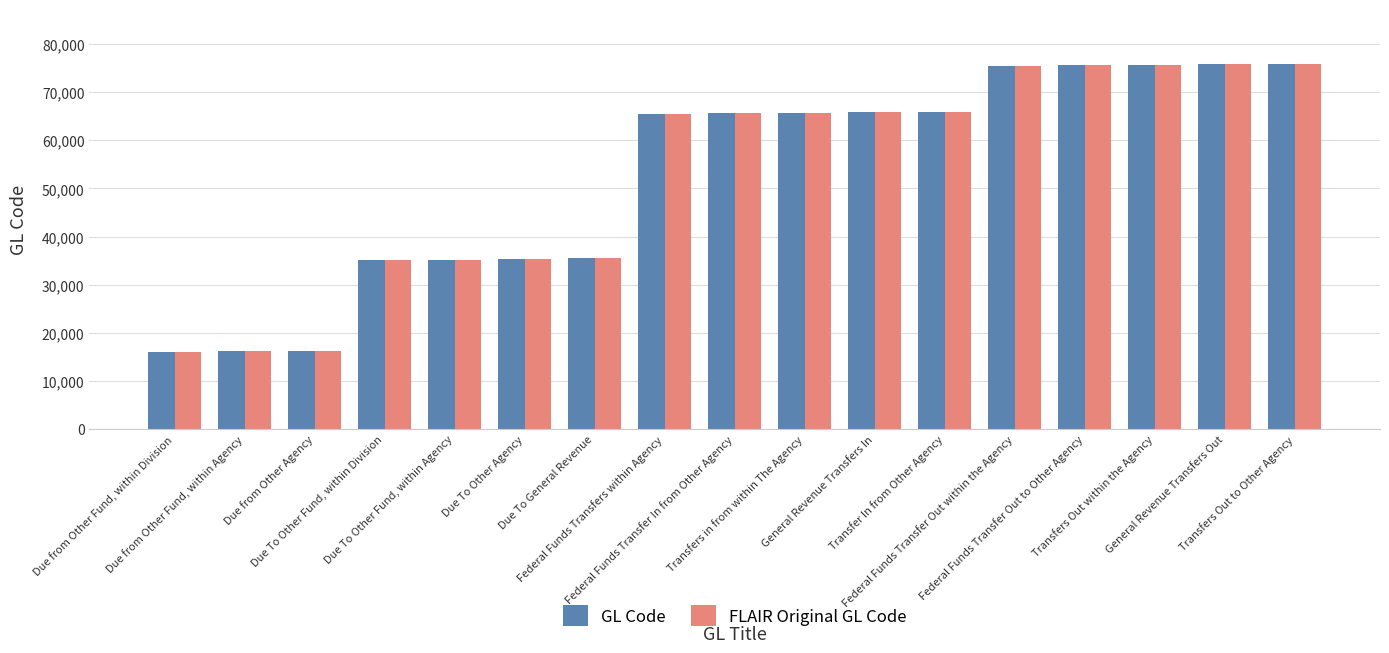

The value of FLAIR Original GL Code at Due from Other Fund, within Division is 16100. True or false?

True